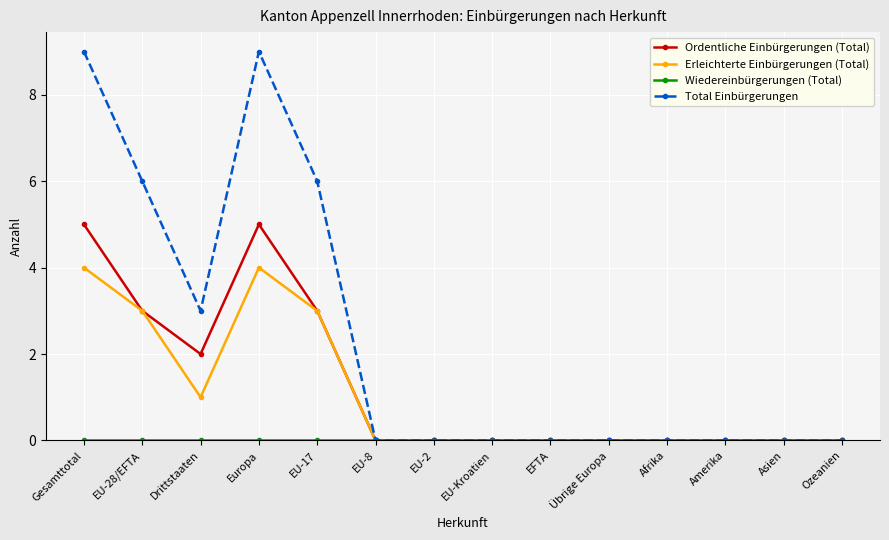

How many series are shown in this chart?

4